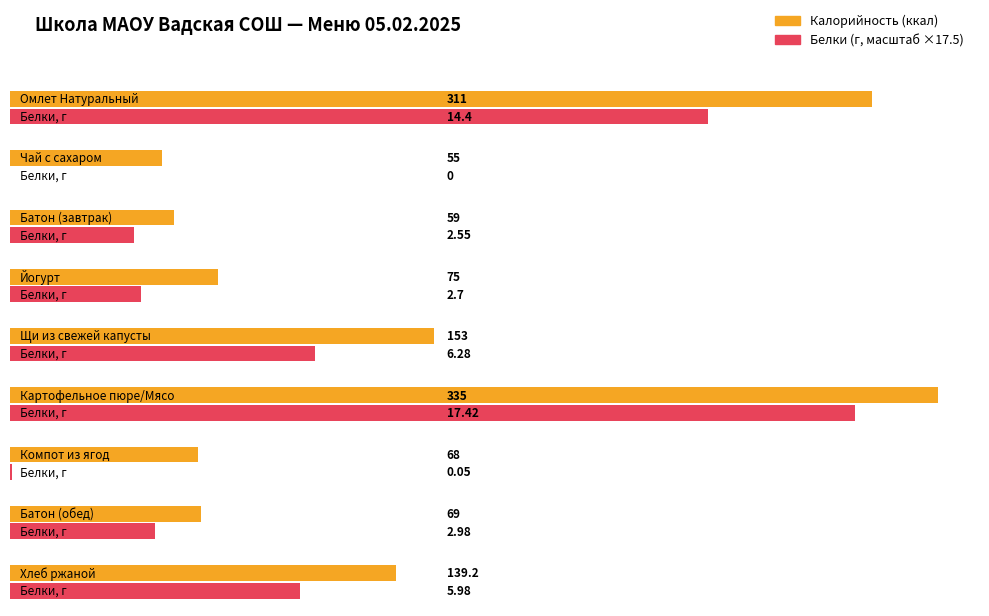

Does the chart contain stacked bars?

No